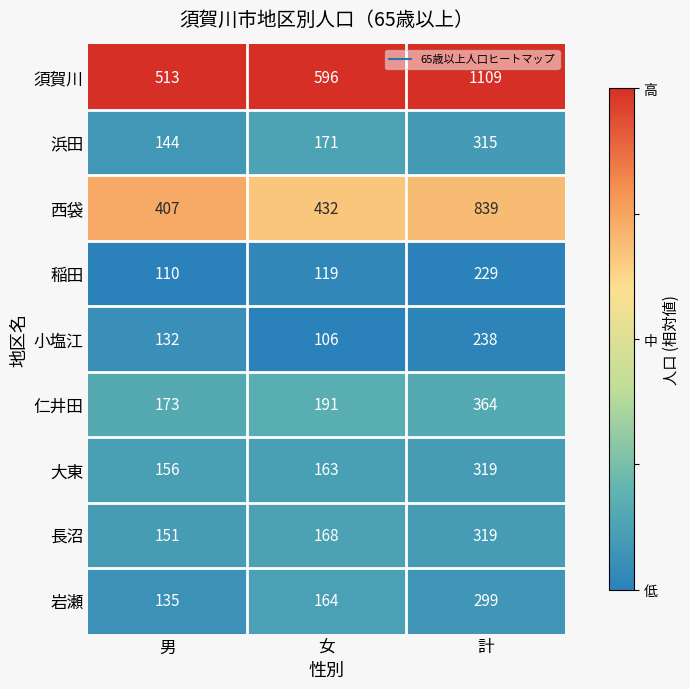

The 須賀川 series shows 354 at 男. True or false?

False